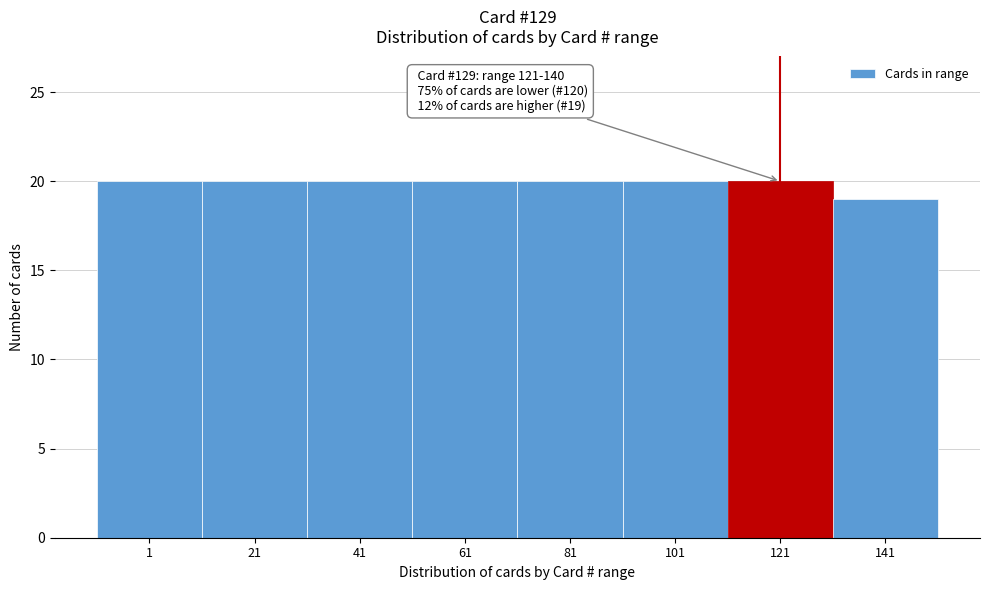

Reading left to right, what are all the values shown in this chart?

20	20	20	20	20	20	20	19